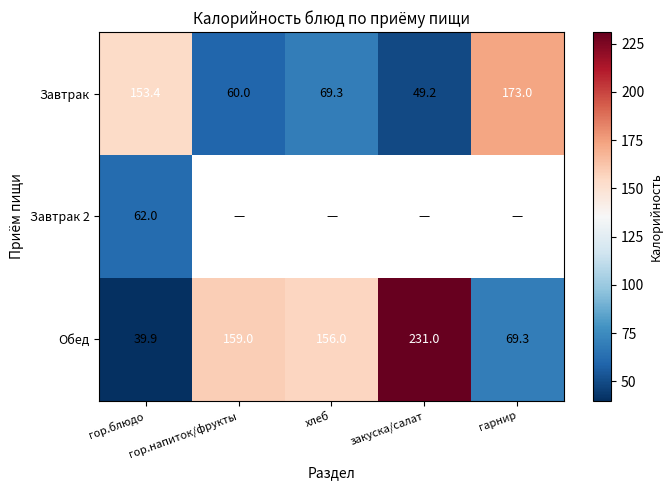

Where does the Завтрак series first go above 69?

гор.блюдо